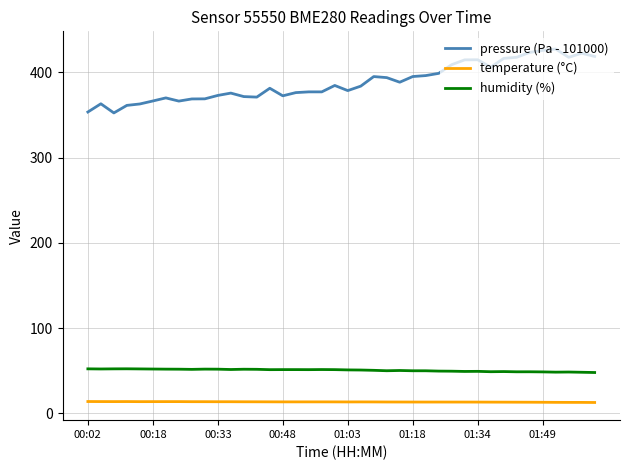

List the series in order of their peak value, highest first.

pressure (Pa - 101000), humidity (%), temperature (°C)